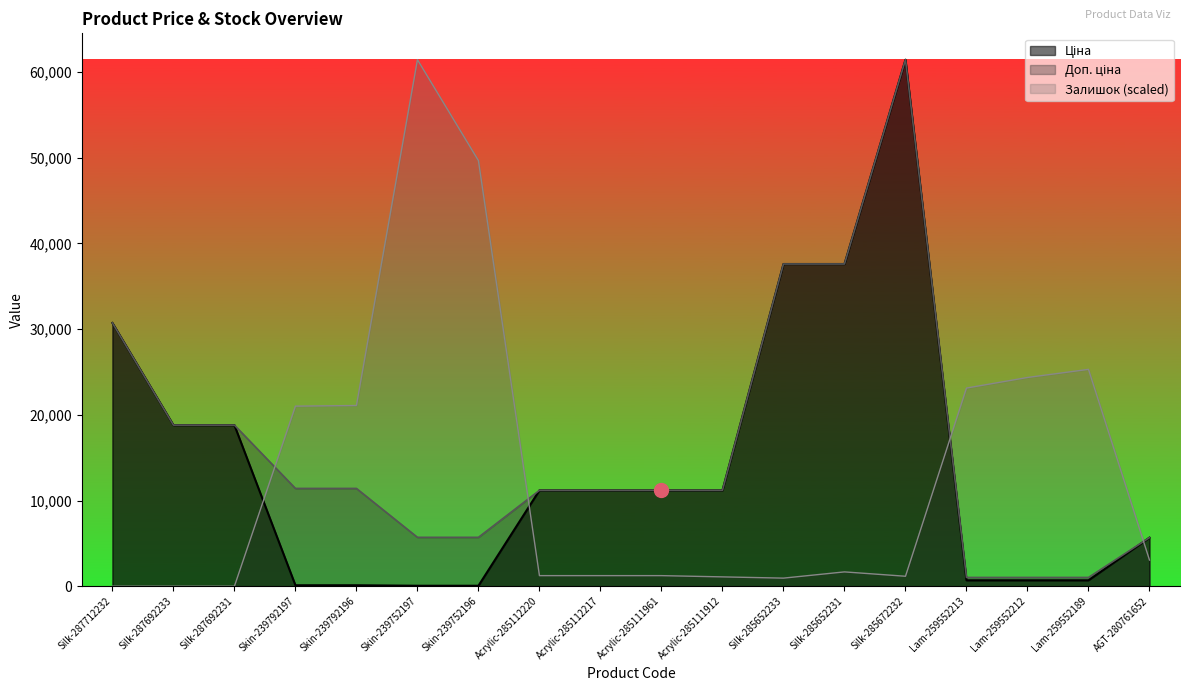

True or false: Залишок has a value of 33070.0 at Silk-287692231.

False